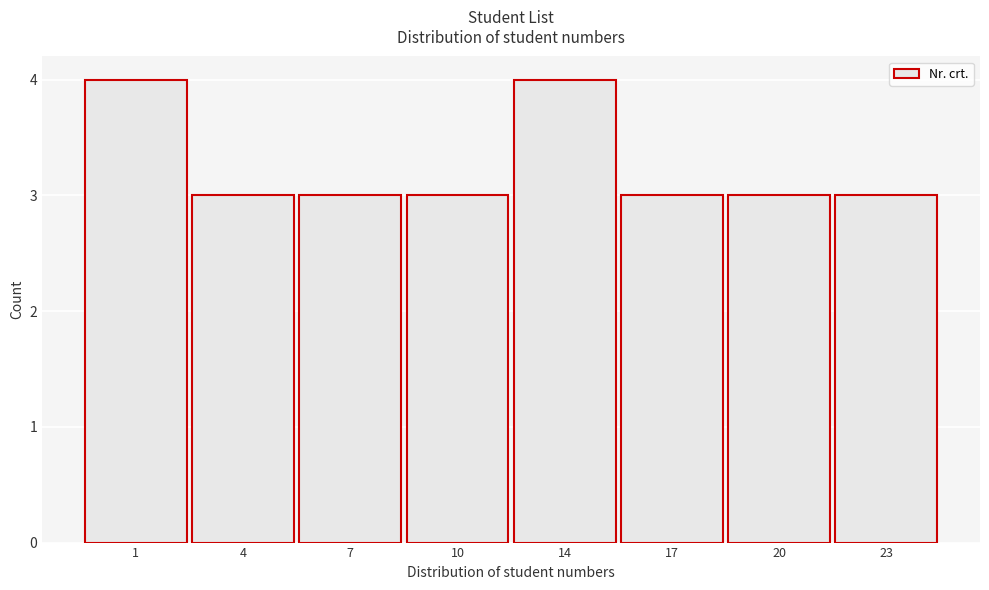

Reading left to right, transcribe all the data shown in this chart.

4	3	3	3	4	3	3	3